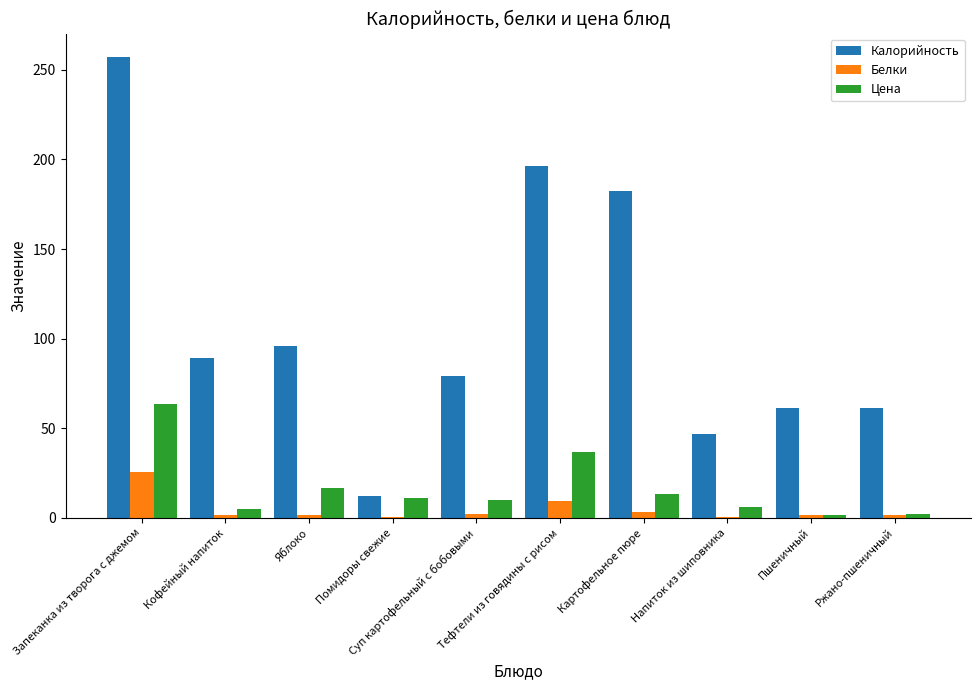

What is the greatest value displayed?

257.4